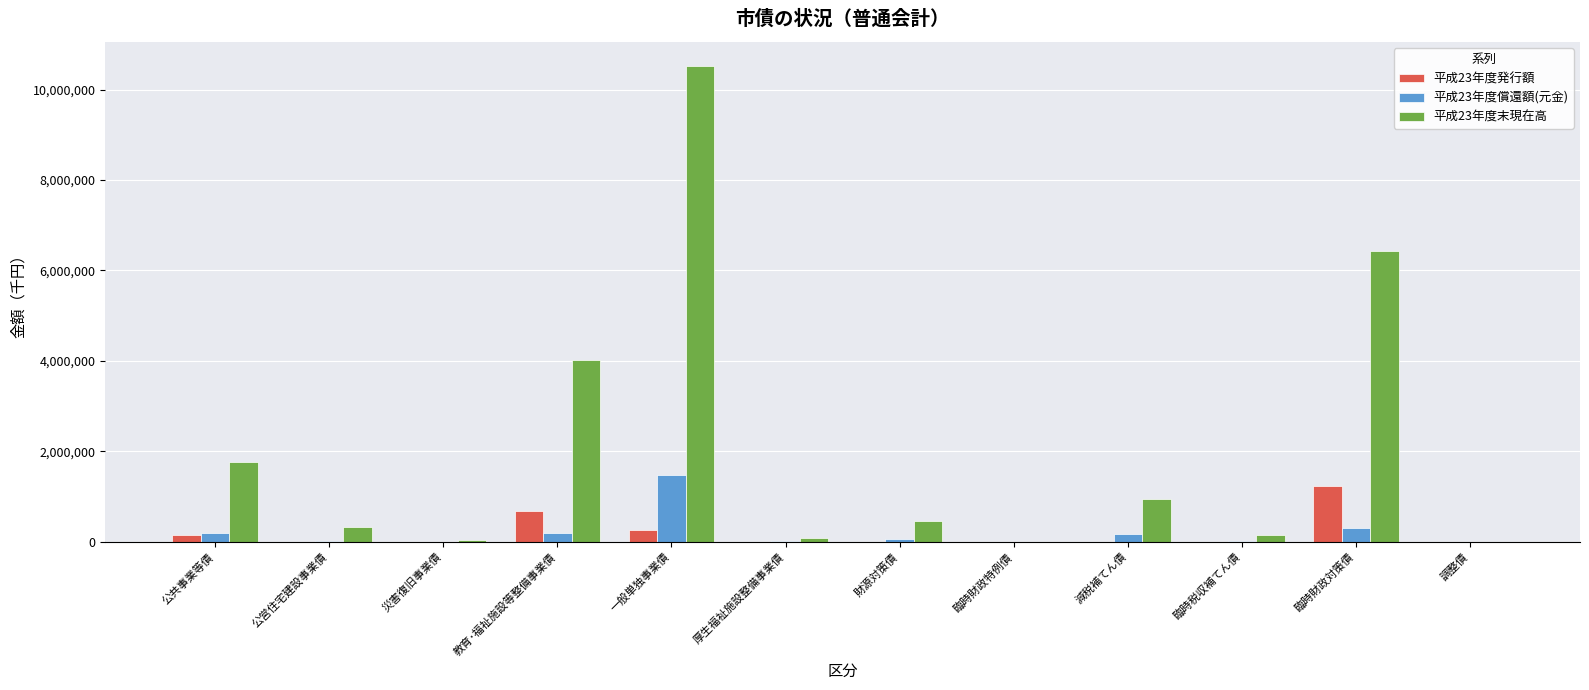

Between 公営住宅建設事業債 and 臨時税収補てん債, which series saw the biggest shift?

平成23年度末現在高